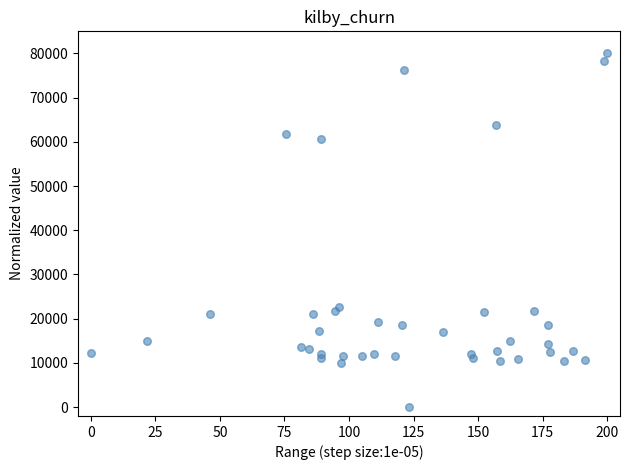

What Y value in the scatter plot is closest to 40000?

22676.1